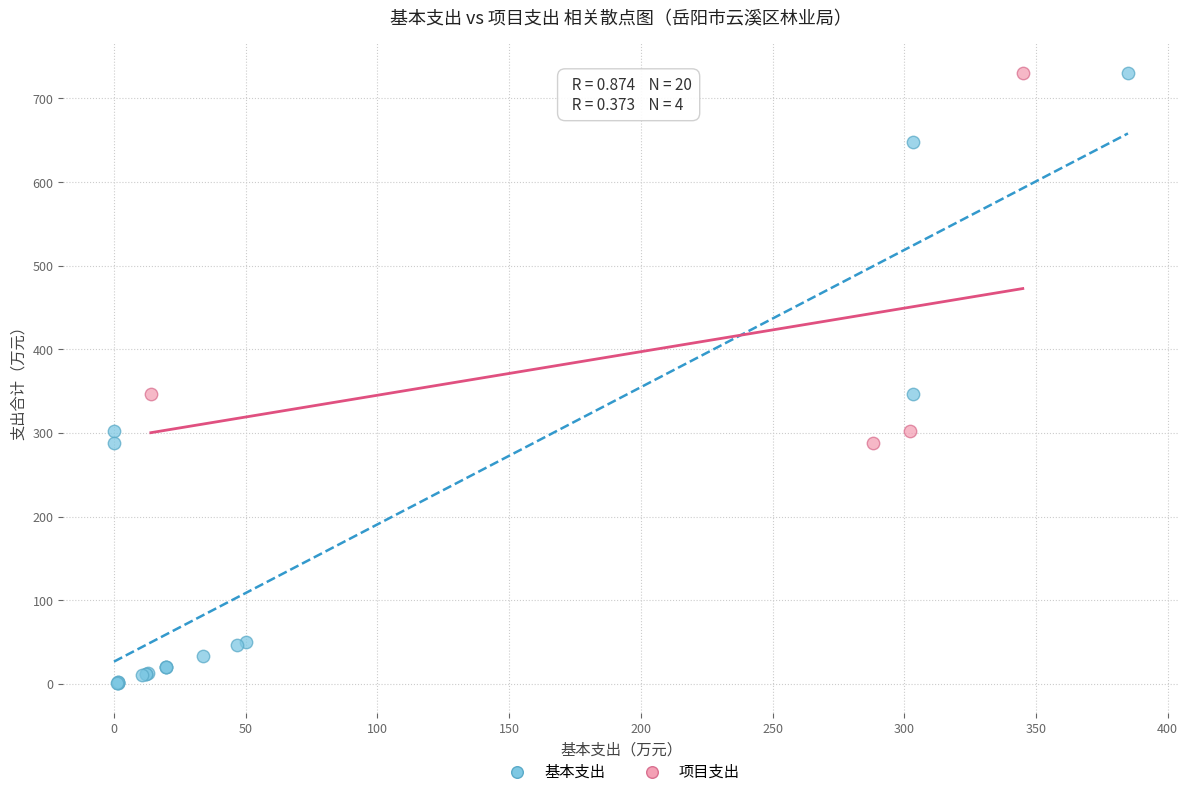

Which series contains the lowest Y value?

基本支出